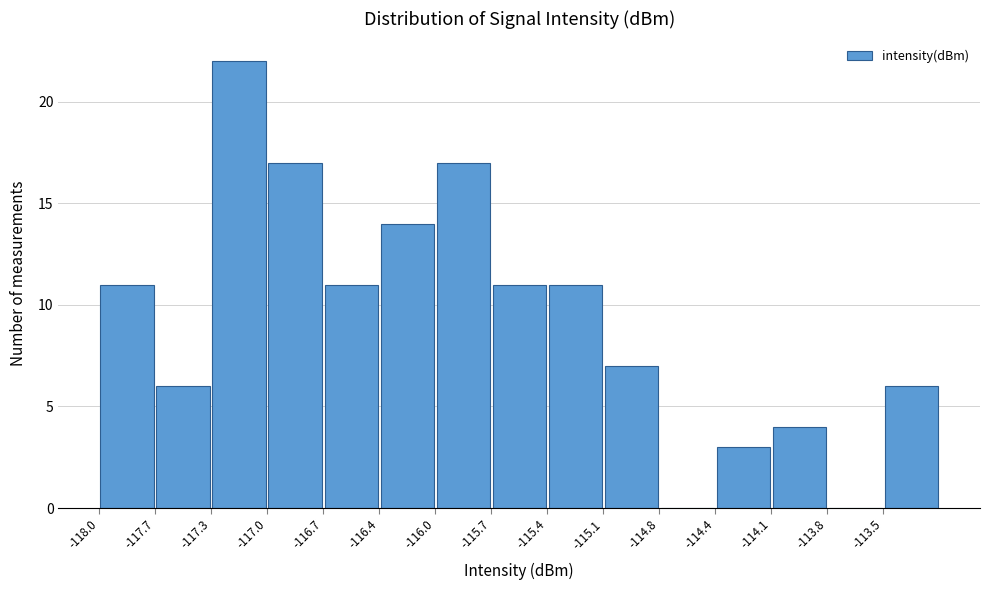

Reading left to right, transcribe this chart: for each bar, give the range it covers on the x-axis and its height. Neither the bar edges nor the heights are printed on the chart, so give them approximately, as read against the axes.

-118.00 to -117.65: 11
-117.65 to -117.35: 6
-117.35 to -117.00: 22
-117.00 to -116.70: 17
-116.70 to -116.35: 11
-116.35 to -116.05: 14
-116.05 to -115.70: 17
-115.70 to -115.40: 11
-115.40 to -115.10: 11
-115.10 to -114.75: 7
-114.75 to -114.45: 0
-114.45 to -114.10: 3
-114.10 to -113.80: 4
-113.80 to -113.45: 0
-113.45 to -113.15: 6